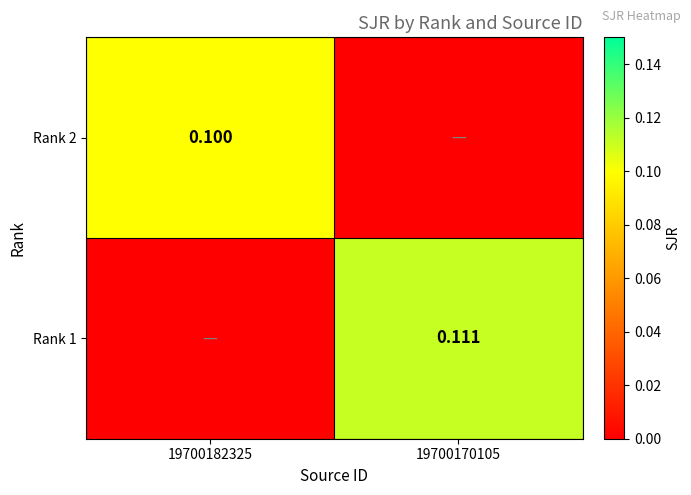

Is the value of Rank 1 at 19700170105 greater than the value of Rank 2 at 19700182325?

Yes